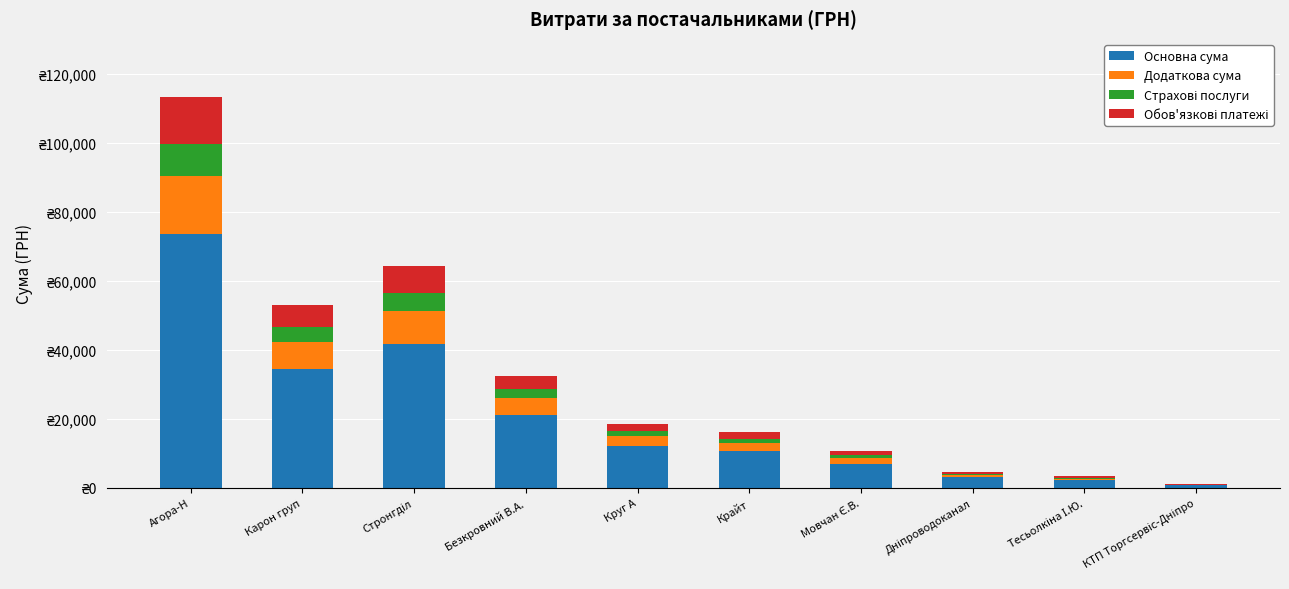

Are the bars horizontal?

No